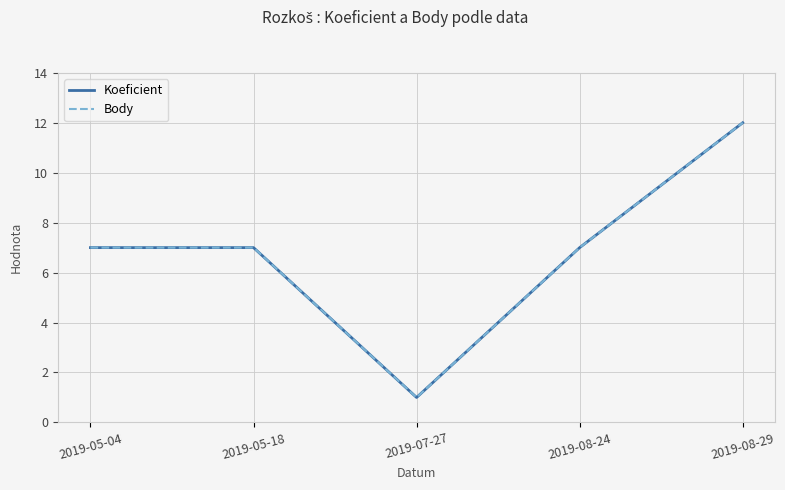

Is it true that Body equals 7 at 2019-08-24?

True